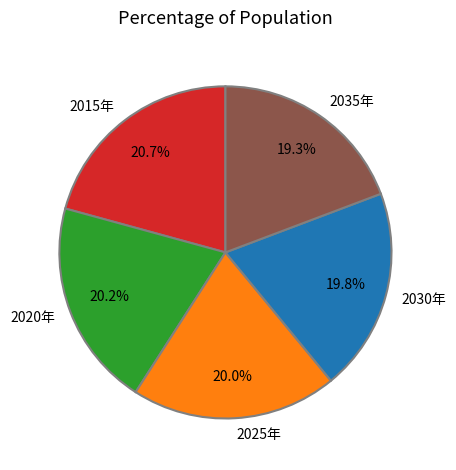

Is there a majority slice in this chart?

No